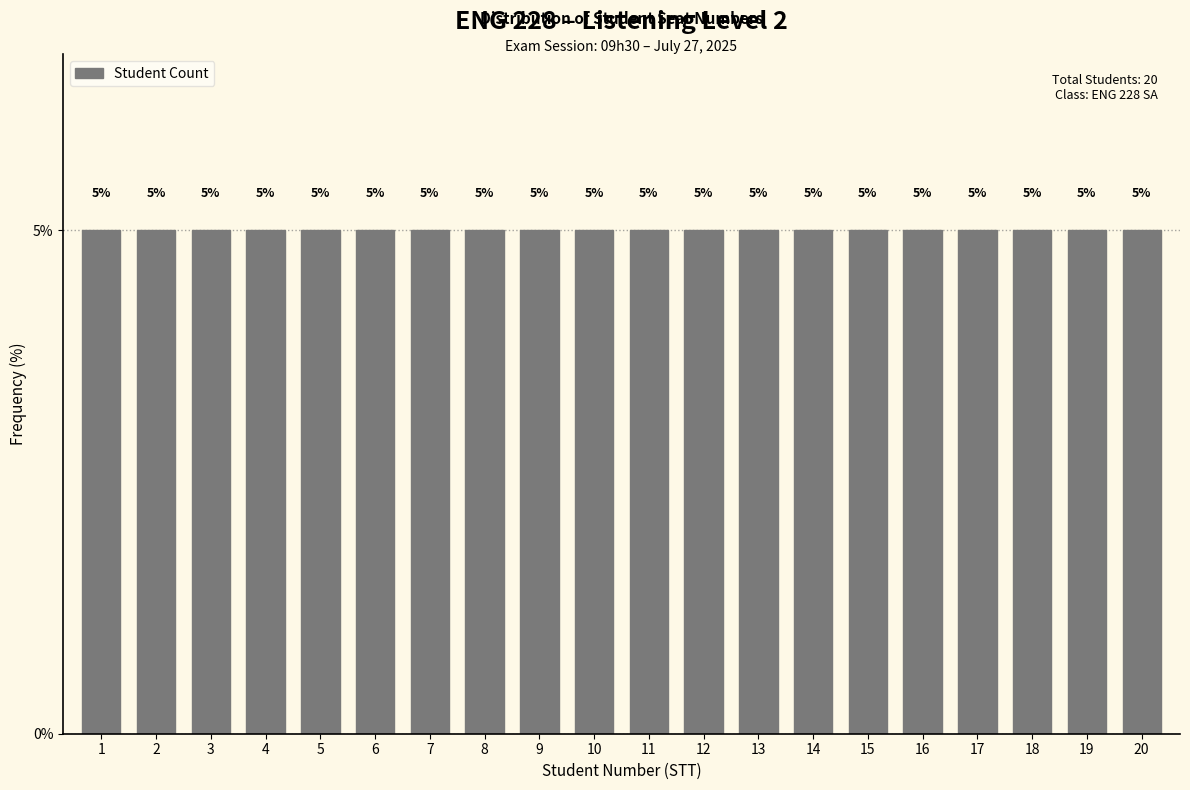

Reading left to right, transcribe this chart: for each bar, give the range it covers on the x-axis and its height.

0.5 to 1.5: 5
1.5 to 2.5: 5
2.5 to 3.5: 5
3.5 to 4.5: 5
4.5 to 5.5: 5
5.5 to 6.5: 5
6.5 to 7.5: 5
7.5 to 8.5: 5
8.5 to 9.5: 5
9.5 to 10.5: 5
10.5 to 11.5: 5
11.5 to 12.5: 5
12.5 to 13.5: 5
13.5 to 14.5: 5
14.5 to 15.5: 5
15.5 to 16.5: 5
16.5 to 17.5: 5
17.5 to 18.5: 5
18.5 to 19.5: 5
19.5 to 20.5: 5